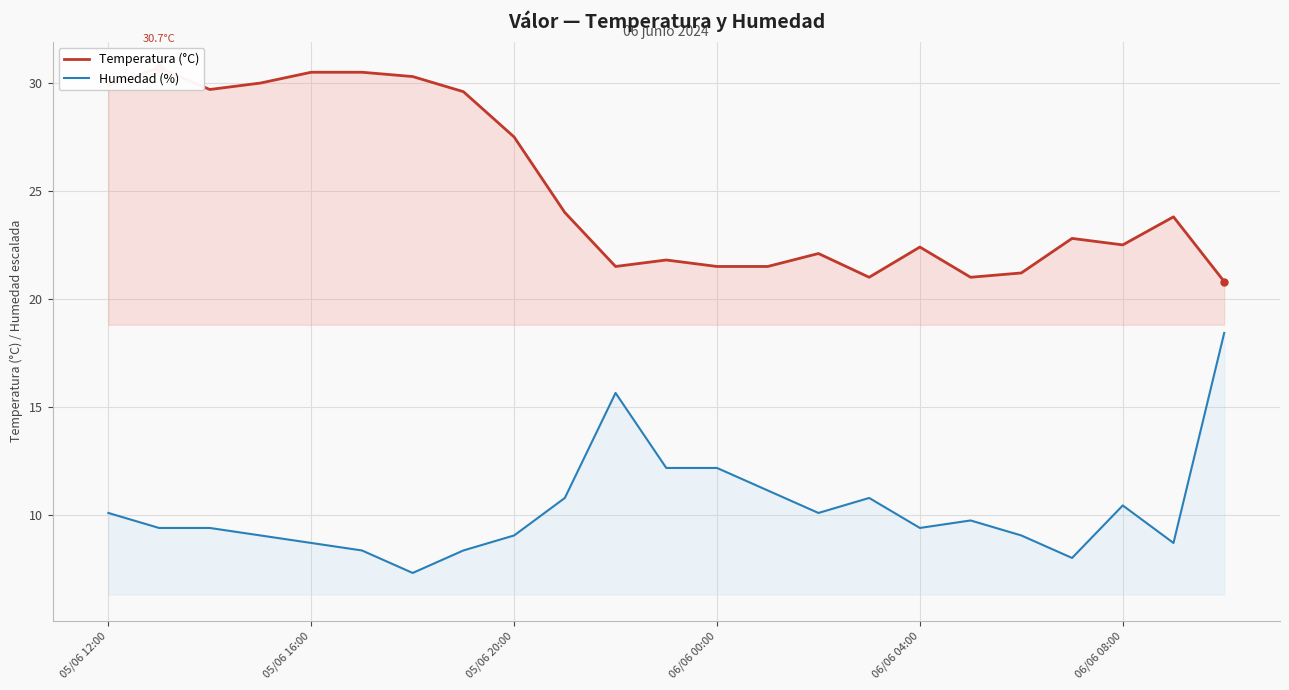

At which category does the chart reach its minimum across all series?

6